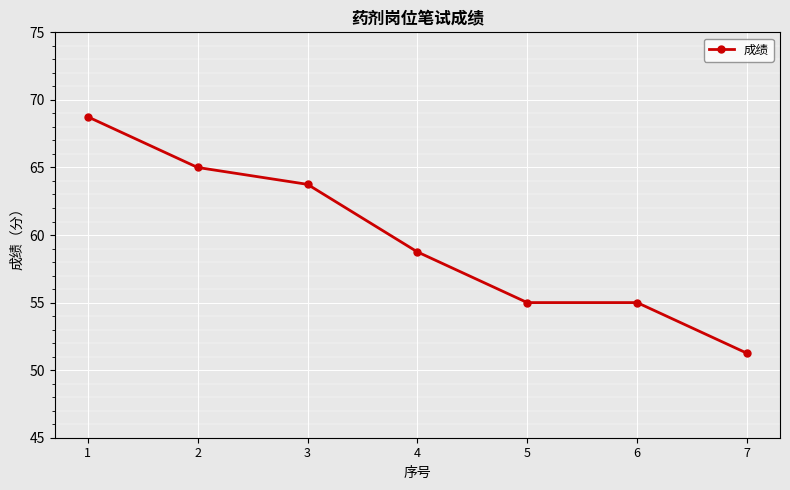

Is it true that the value at 1 is 68.8?

True